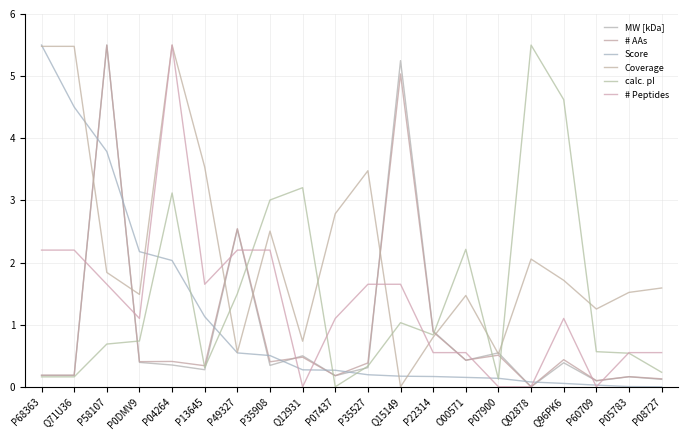

True or false: calc. pI and # AAs intersect in this chart.

True